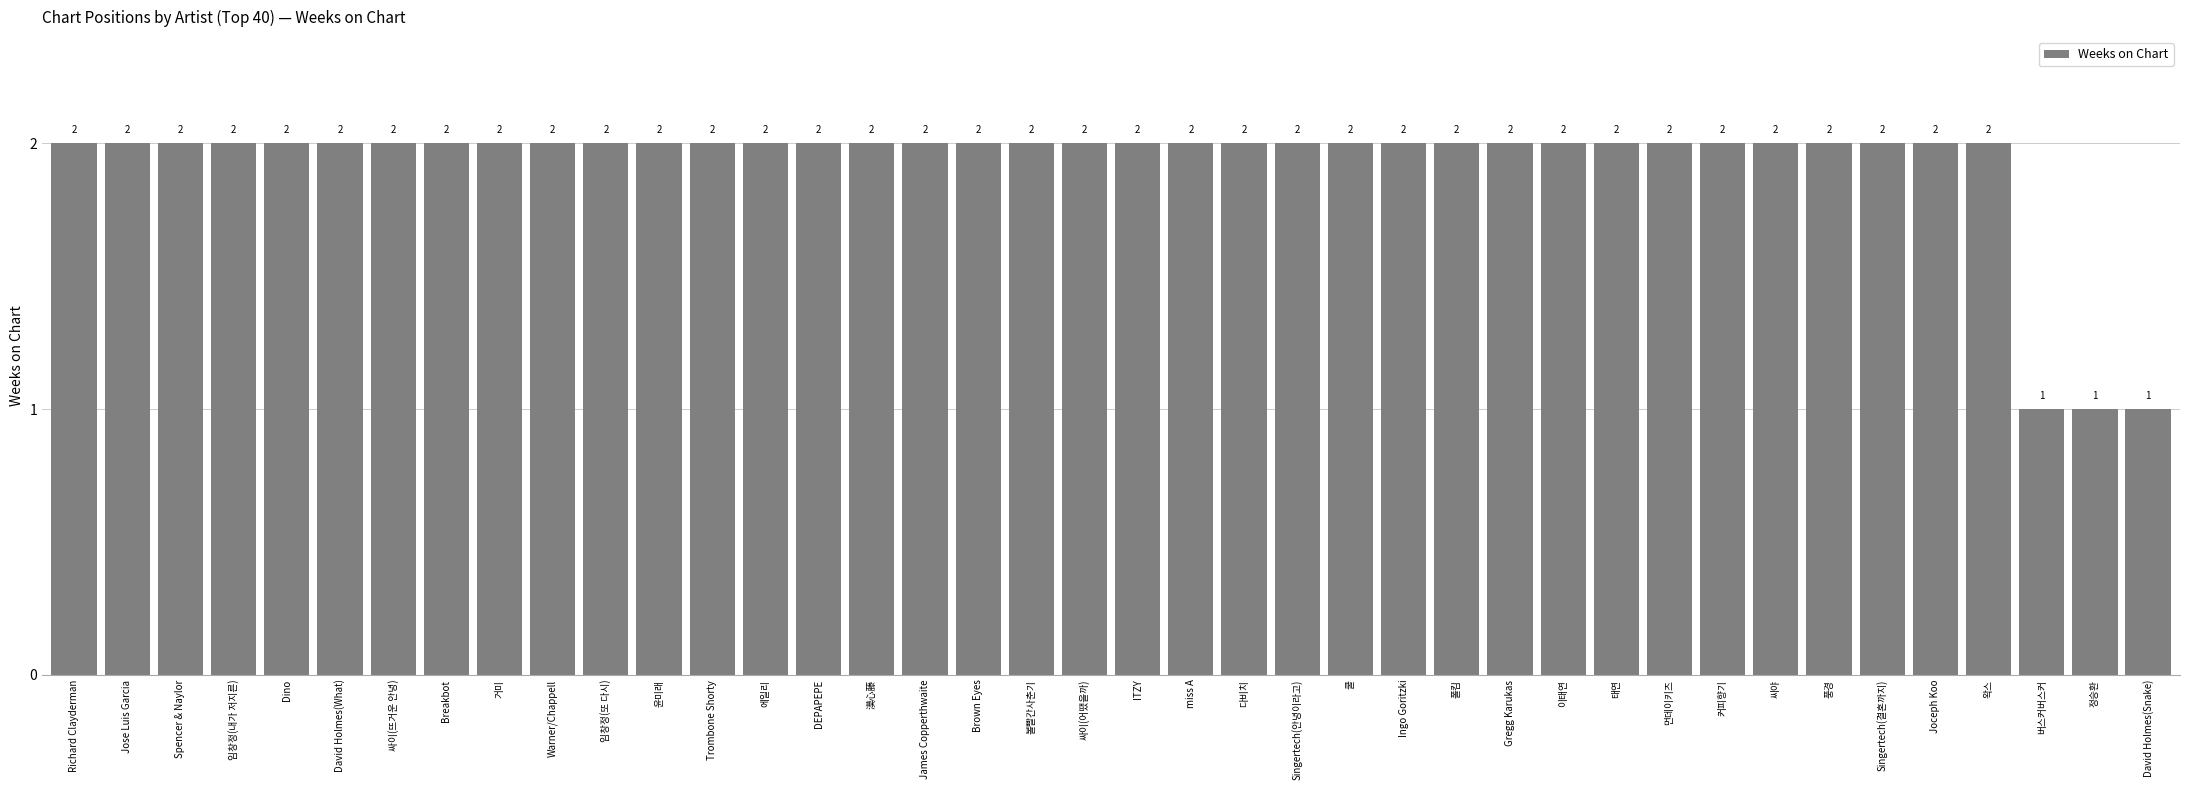

Is it true that the value at 풍경 is 1?

False